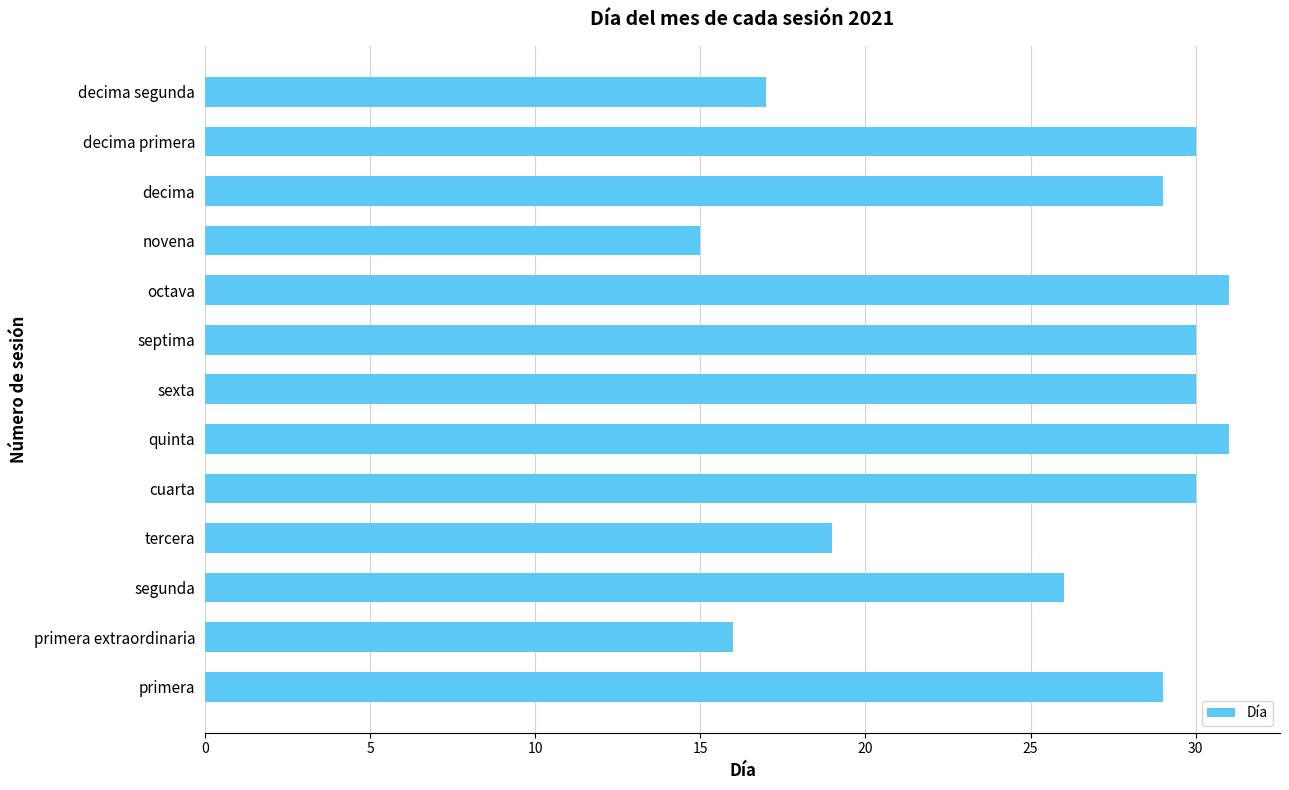

Read the value at decima.

29